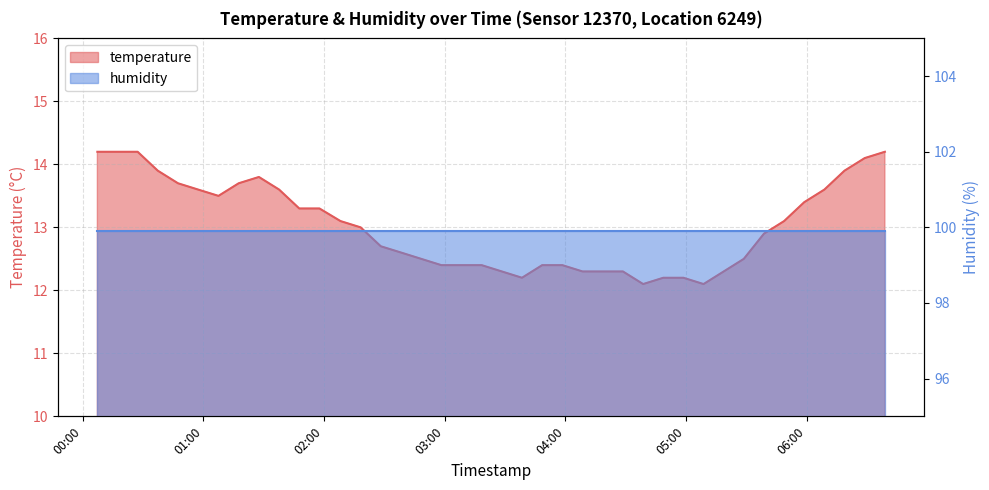

Where is the first local maximum?

2023-08-30T01:27:40